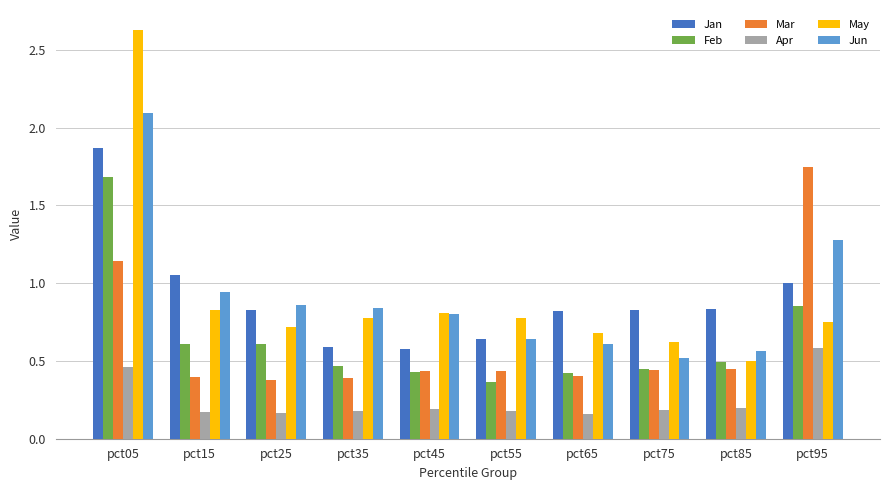

What are all the series names shown in the legend?

Jan, Feb, Mar, Apr, May, Jun